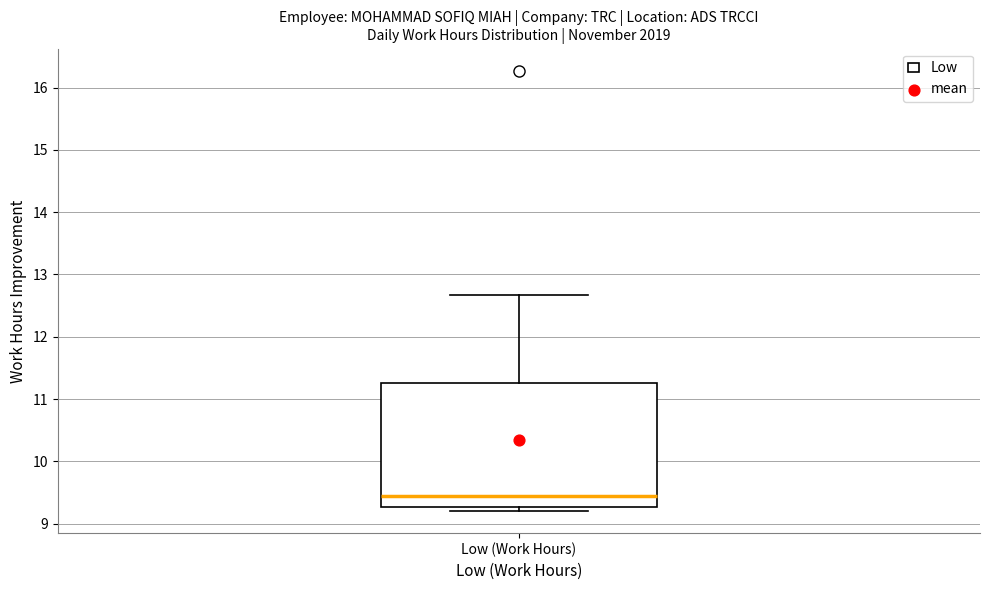

Transcribe this box plot: give where the median line is, the range the box spans, and where the two whiskers end, as read against the y-axis. The values are not printed on the chart, so give them approximately, as read against the axis.

median 9.4, box 9.3 to 11.3, whiskers 9.2 to 12.7